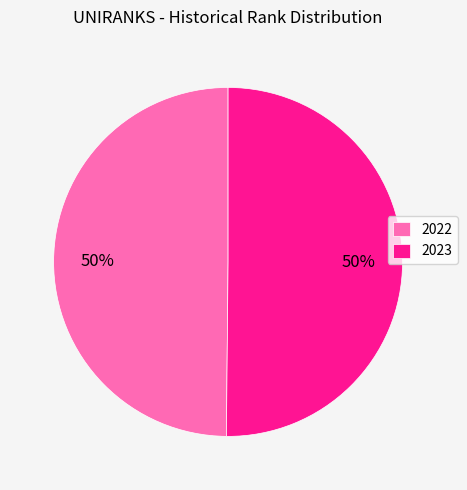

True or false: 2023 accounts for 50% of the total.

True